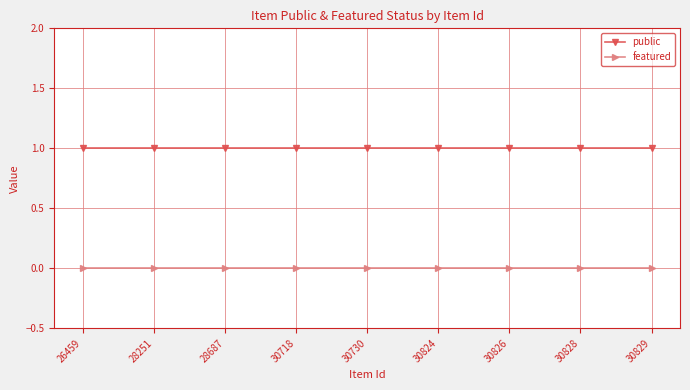

How many lines are shown in the chart?

2